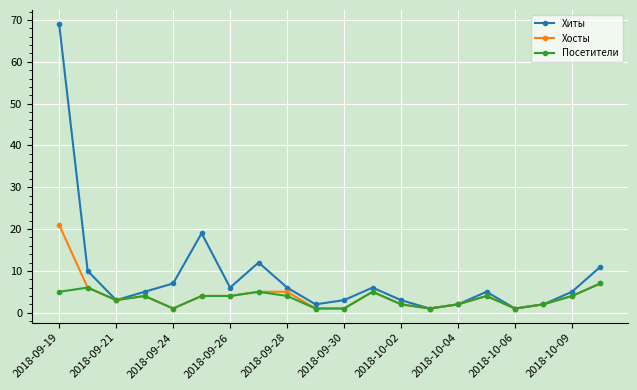

Which series has the largest total across all categories?

Хиты